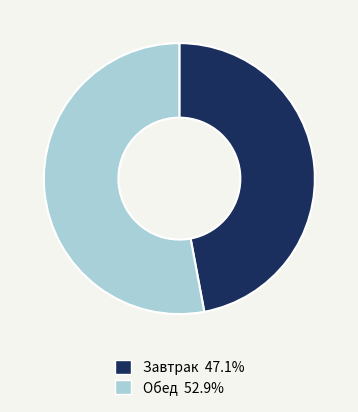

Is it true that Завтрак is 47% of the pie?

True